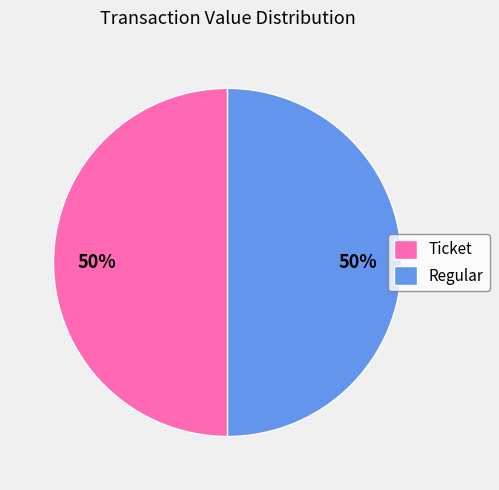

To the nearest percent, what portion does Ticket represent?

50%